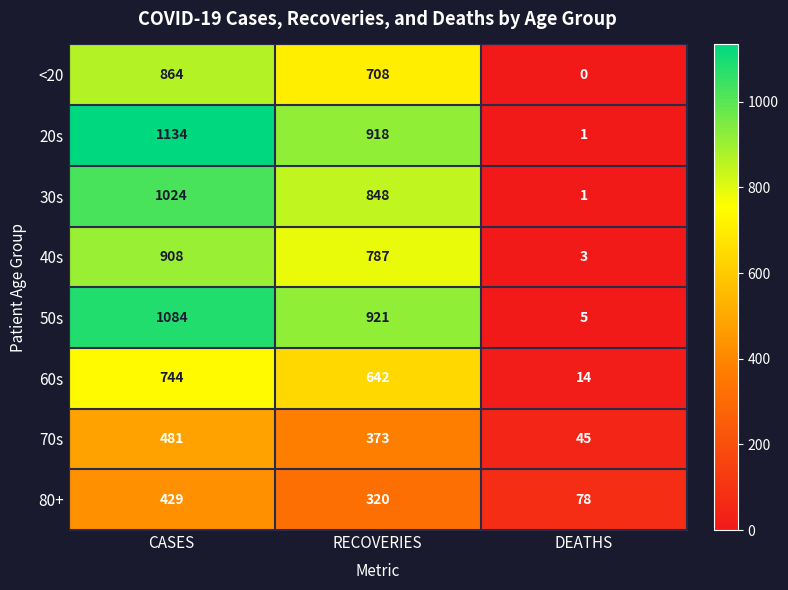

Is it true that 70s equals 481 at CASES?

True